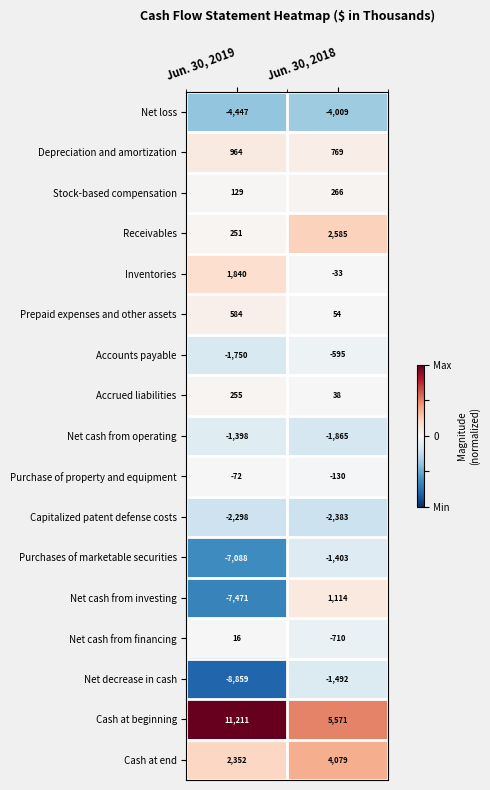

Is it true that Net cash from investing equals -7471 at Jun. 30, 2019?

True